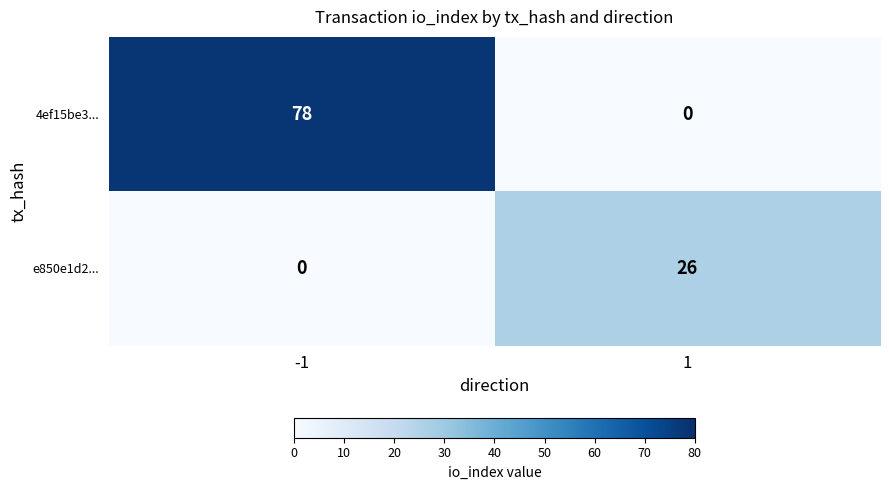

What is the maximum value shown in the chart?

78